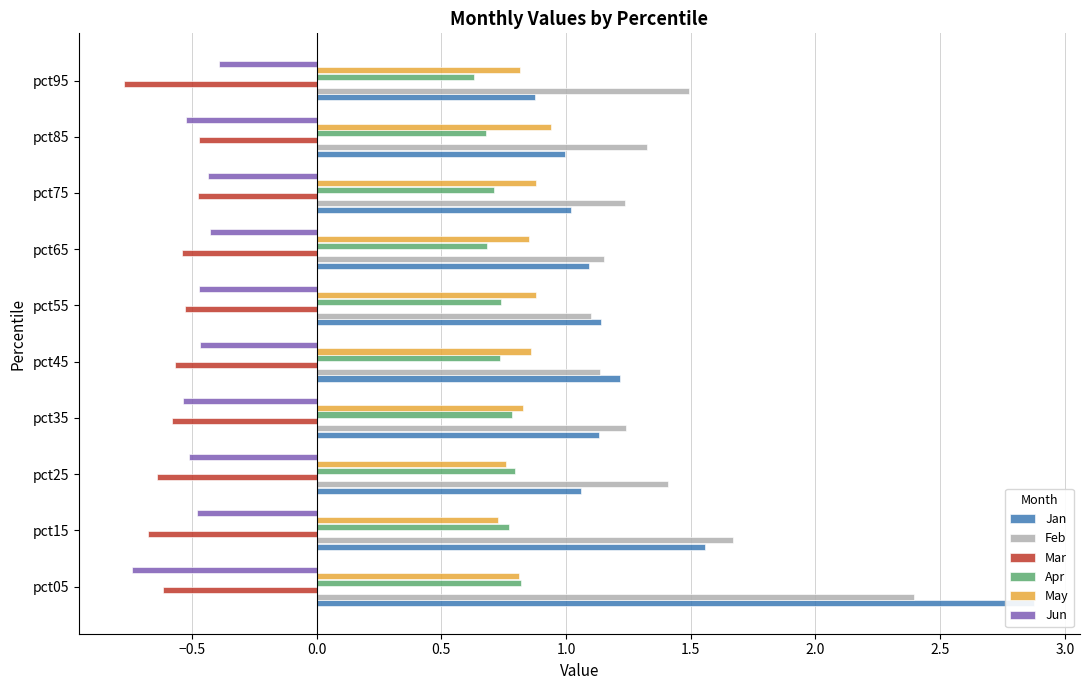

What are all the series names shown in the legend?

Jan, Feb, Mar, Apr, May, Jun